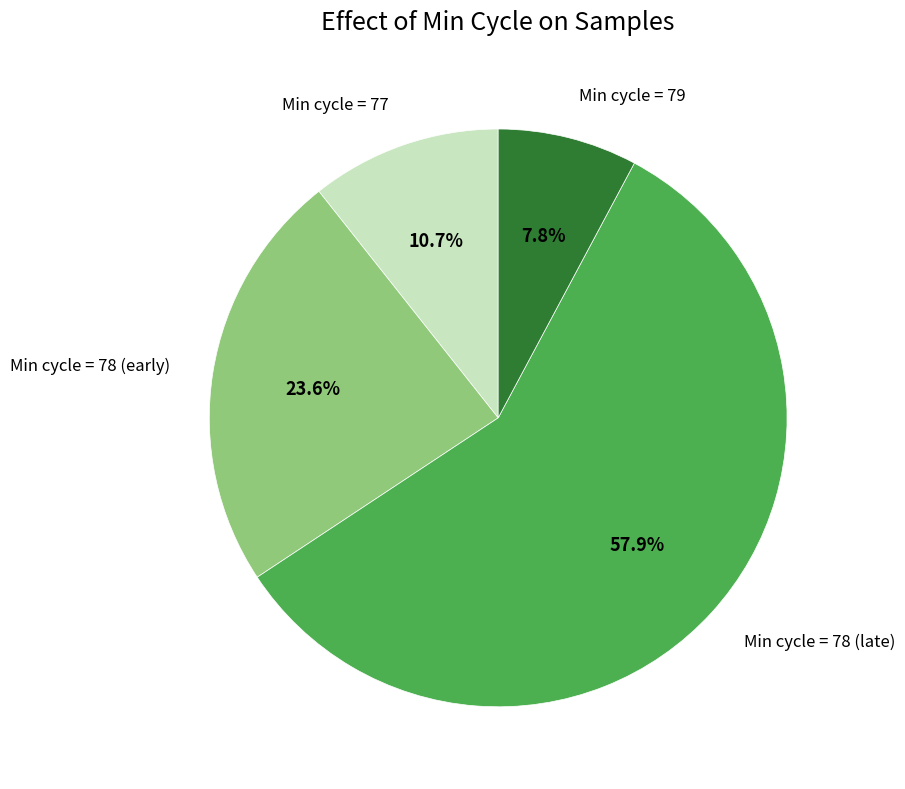

Is there any slice that represents more than half of the pie?

Yes